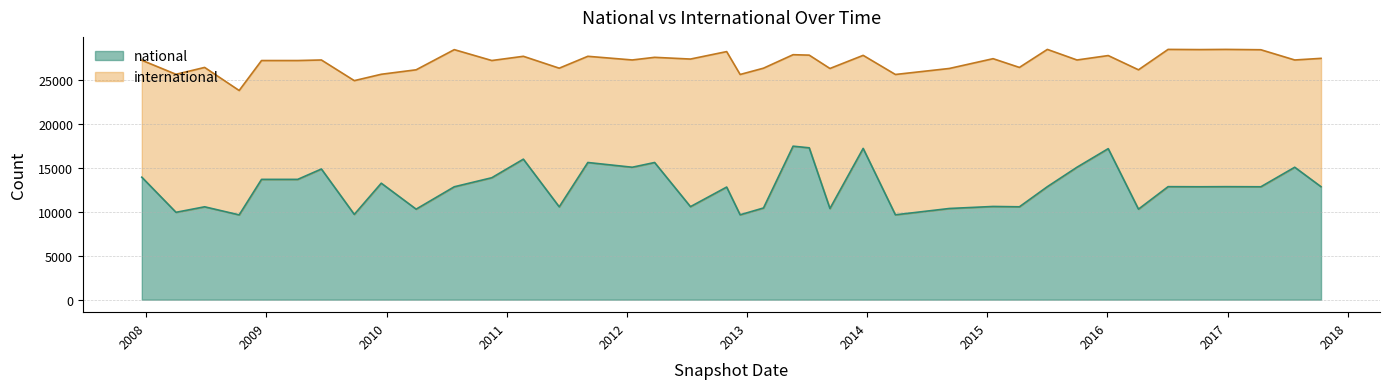

Does the chart display data point markers on the line(s)?

No